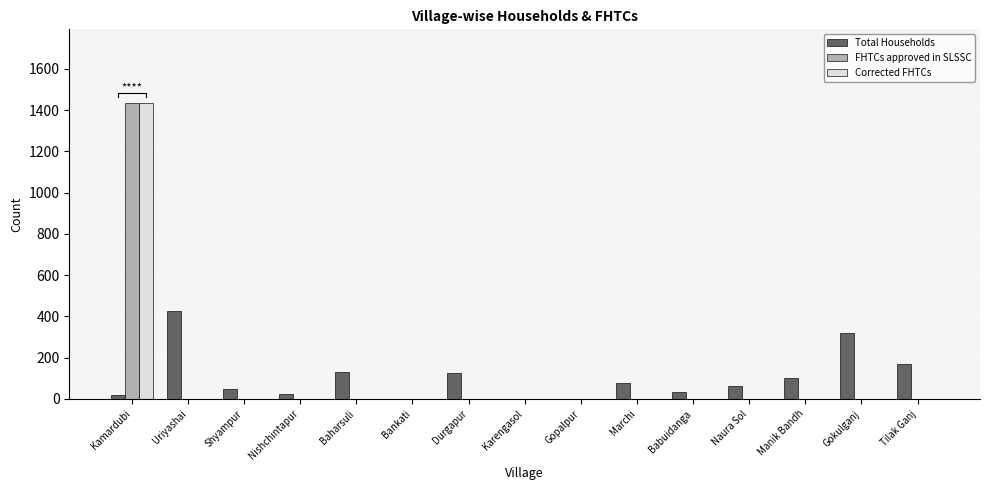

Does the chart contain any negative values?

No